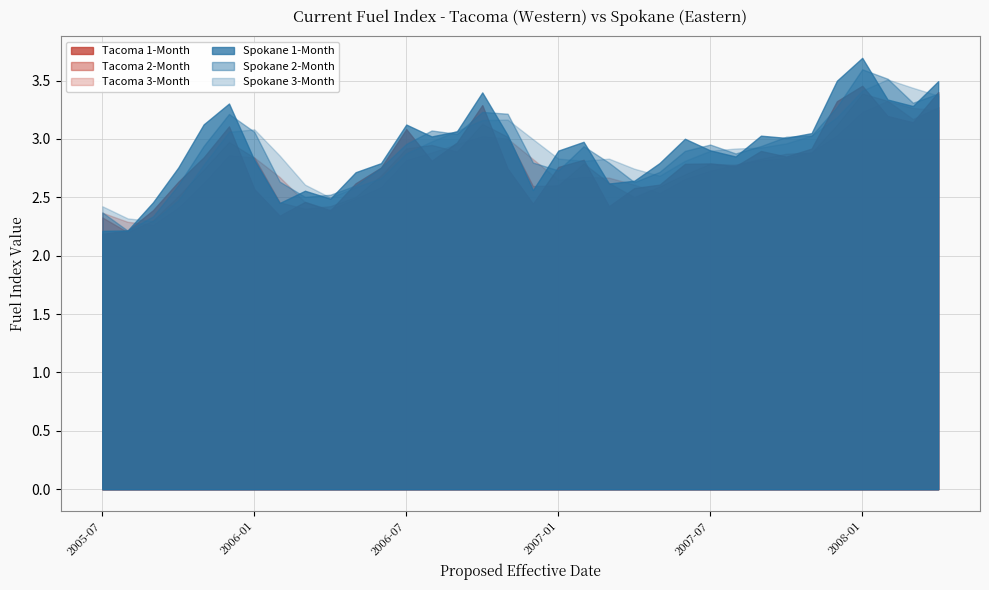

Between 2006-06 and 2007-08, which is larger?

2007-08